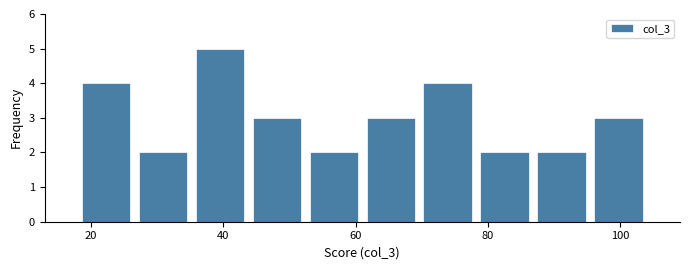

Reading left to right, transcribe this chart: for each bar, give the range it covers on the x-axis and its height. Neither the bar edges nor the heights are printed on the chart, so give them approximately, as read against the axes.

18.0 to 26.6: 4
26.6 to 35.2: 2
35.2 to 43.8: 5
43.8 to 52.4: 3
52.4 to 61.0: 2
61.0 to 69.6: 3
69.6 to 78.2: 4
78.2 to 86.8: 2
86.8 to 95.4: 2
95.4 to 104.0: 3